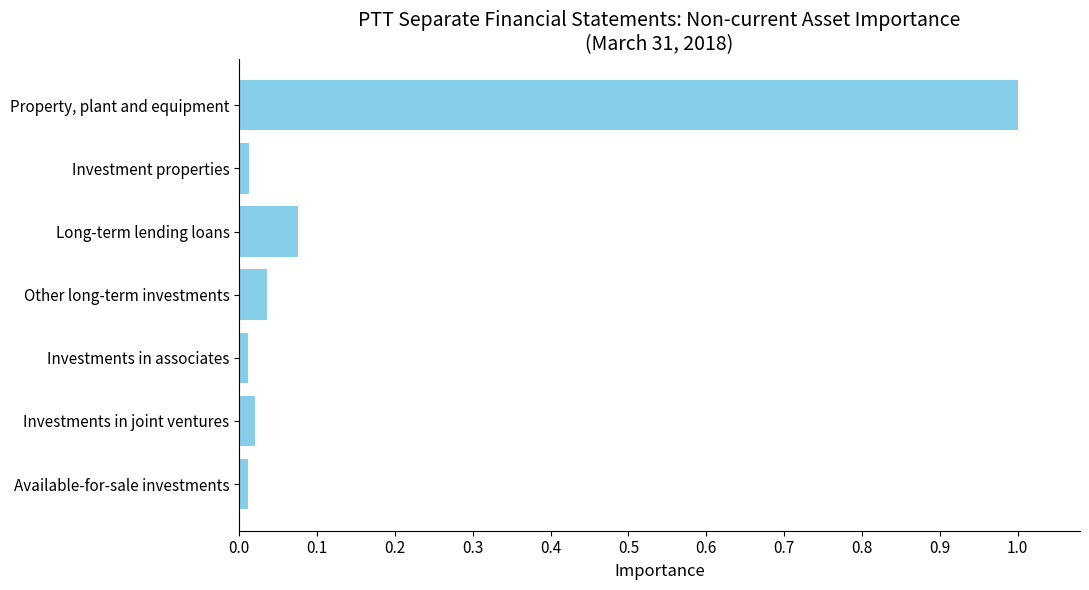

List the labels in order of value, smallest first.

Investments in associates, Available-for-sale investments, Investment properties, Investments in joint ventures, Other long-term investments, Long-term lending loans, Property, plant and equipment